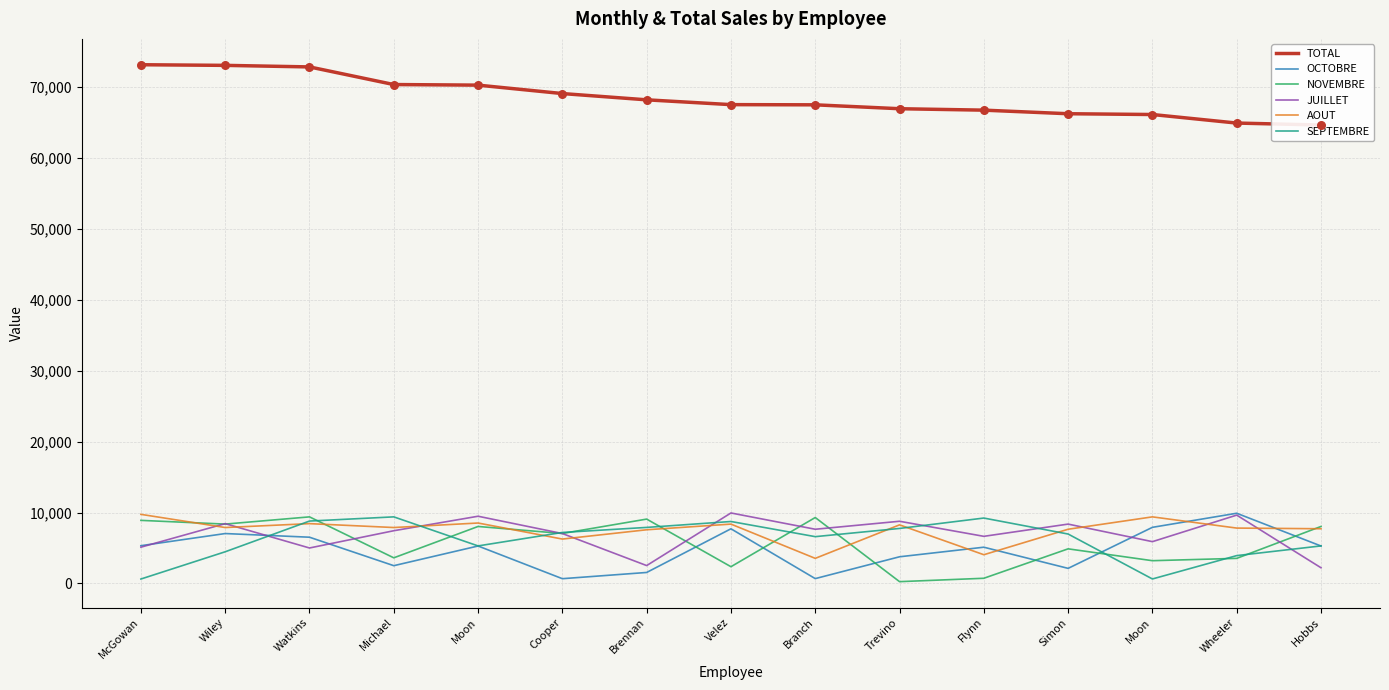

What are all the series names shown in the legend?

TOTAL, OCTOBRE, NOVEMBRE, JUILLET, AOUT, SEPTEMBRE